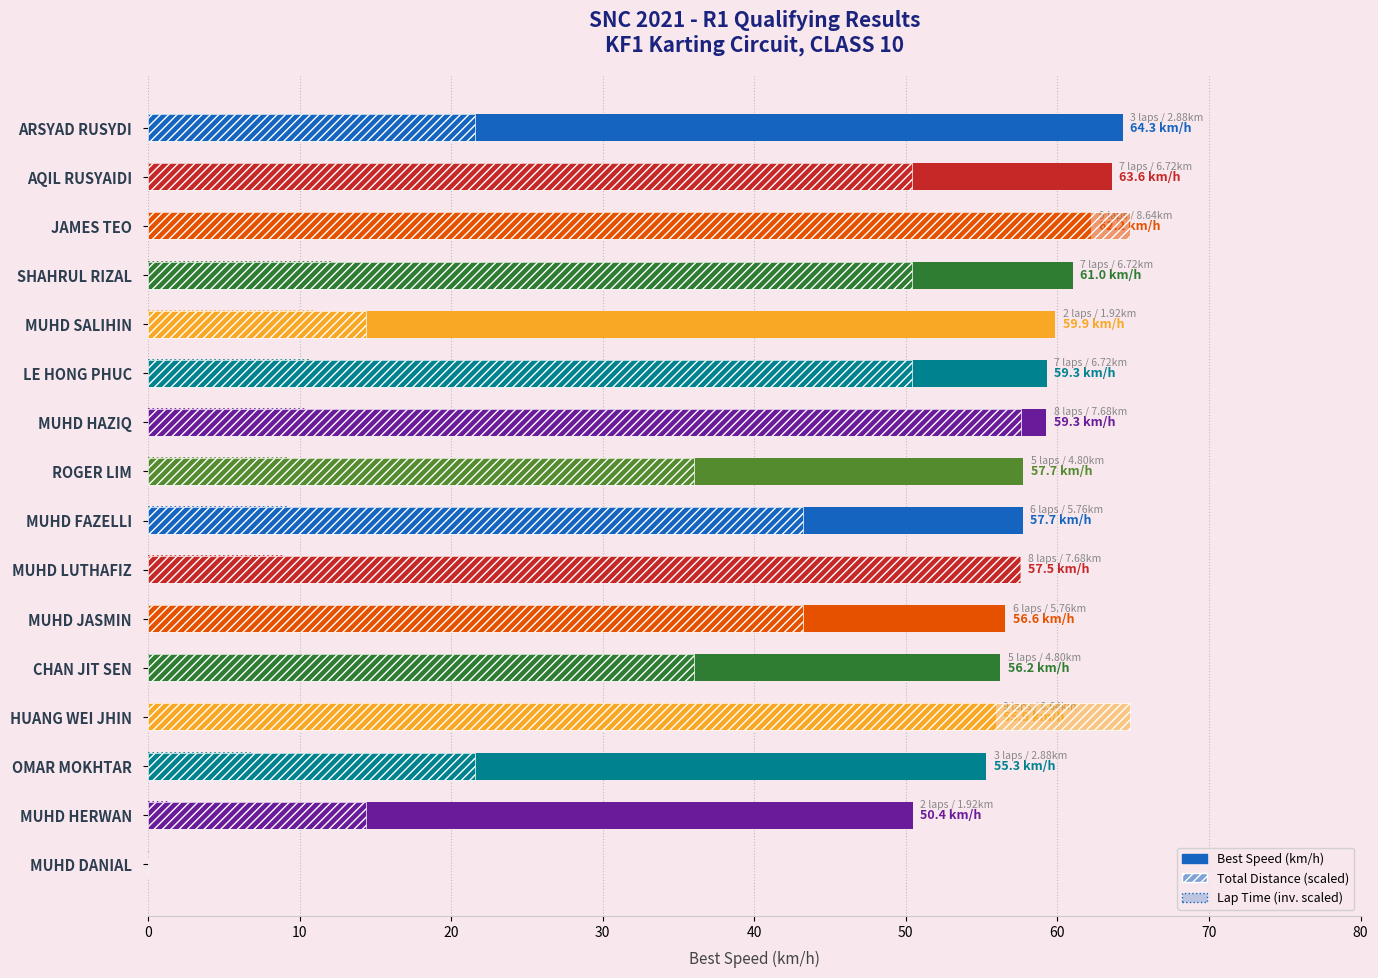

How many data points does each series have?

16